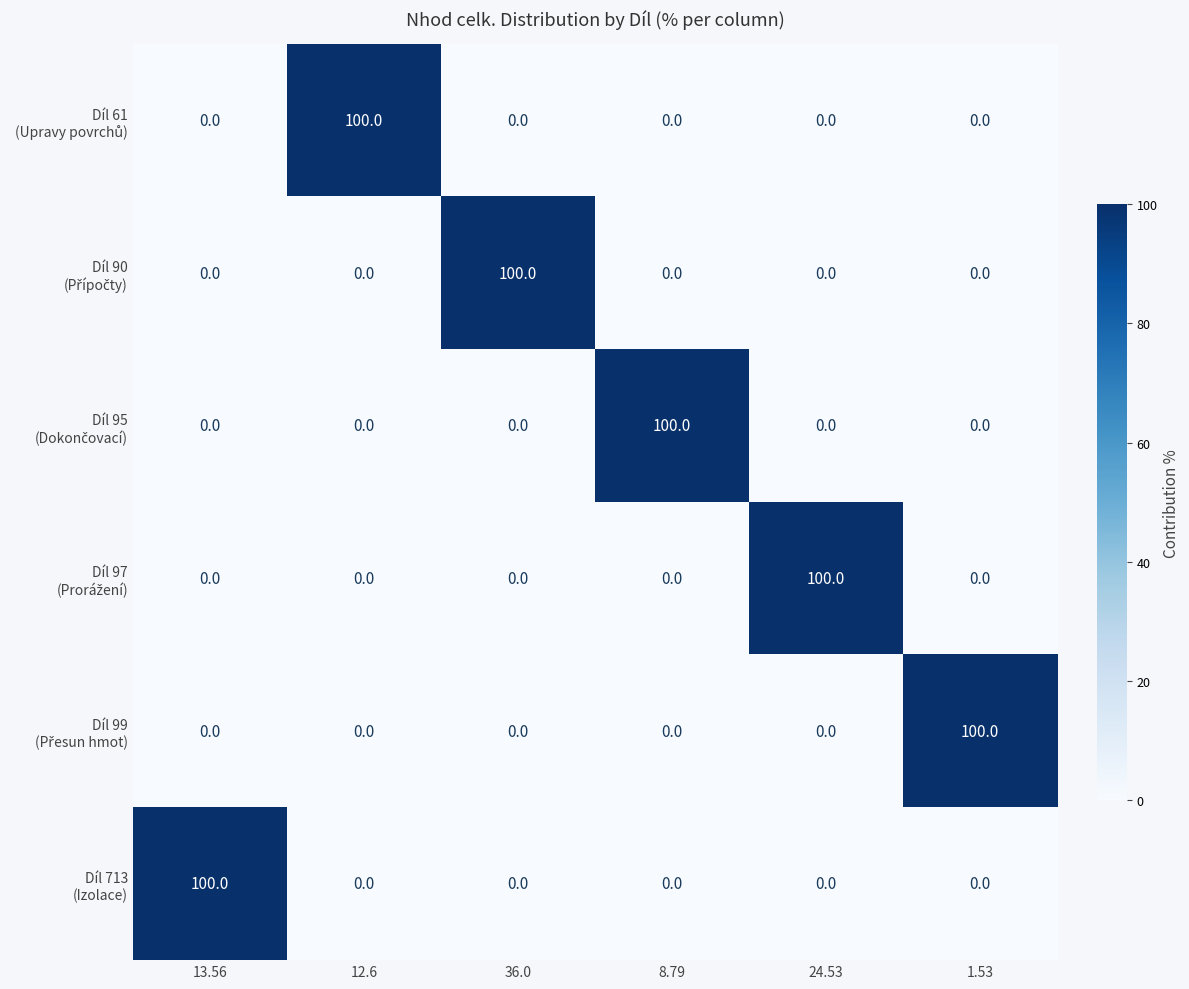

What is the spread (max minus min) of values at 12.6?

100